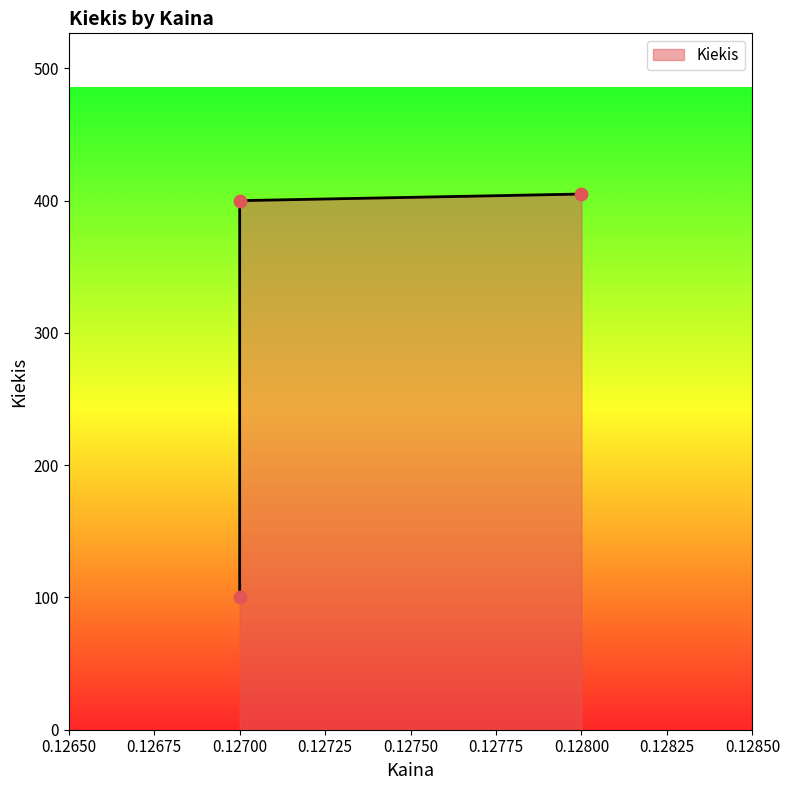

Between 0.127 and 0.128, which is larger?

0.128